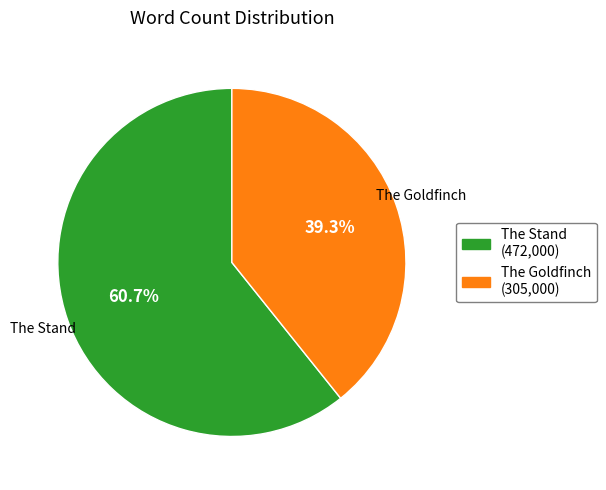

Does any single category account for the majority?

Yes